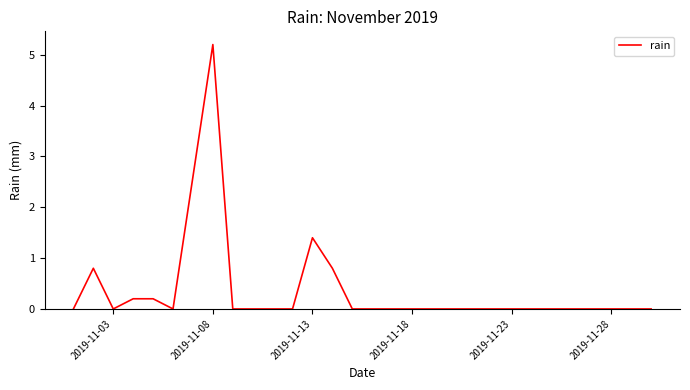

What is the maximum value shown in the chart?

5.2